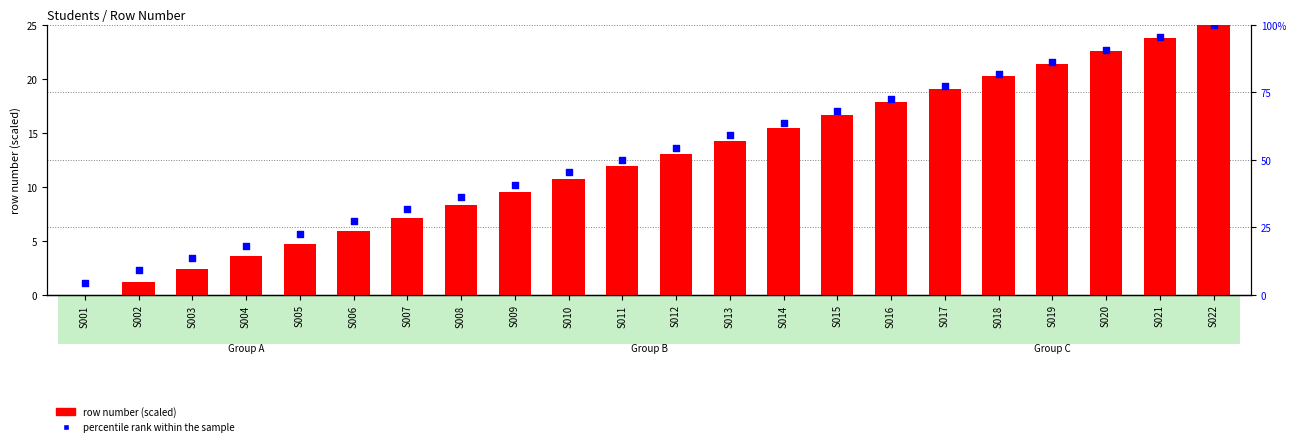

Is the value of row number (scaled) at S009 greater than the value of percentile rank within the sample at S022?

No